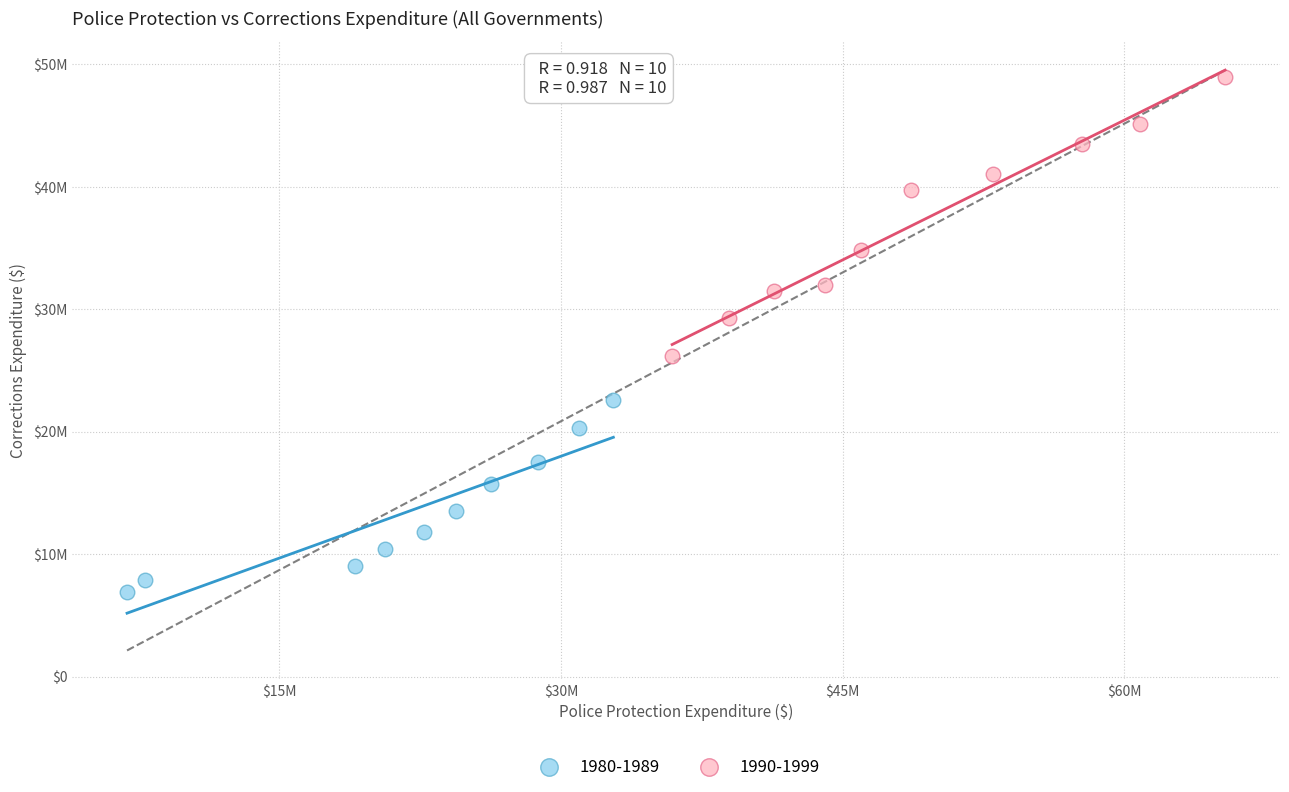

What are all the series names shown in the legend?

1980-1989, 1990-1999